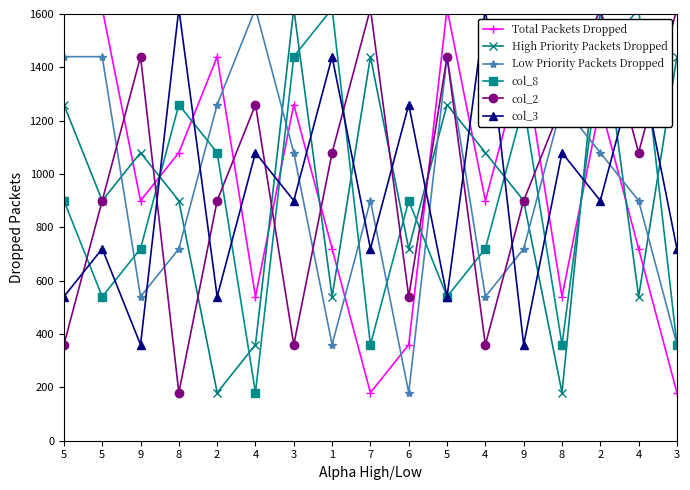

Count the number of categories in the chart.

17